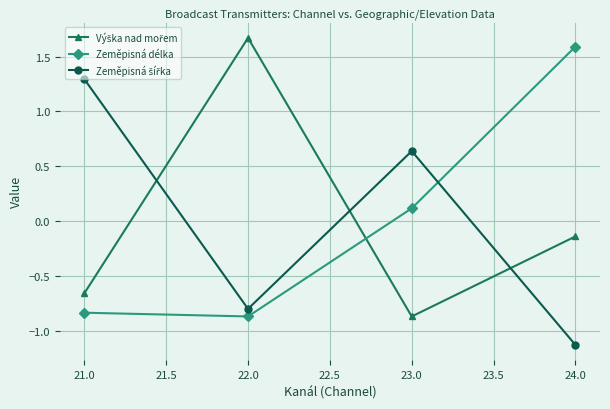

Does the chart display data point markers on the line(s)?

Yes